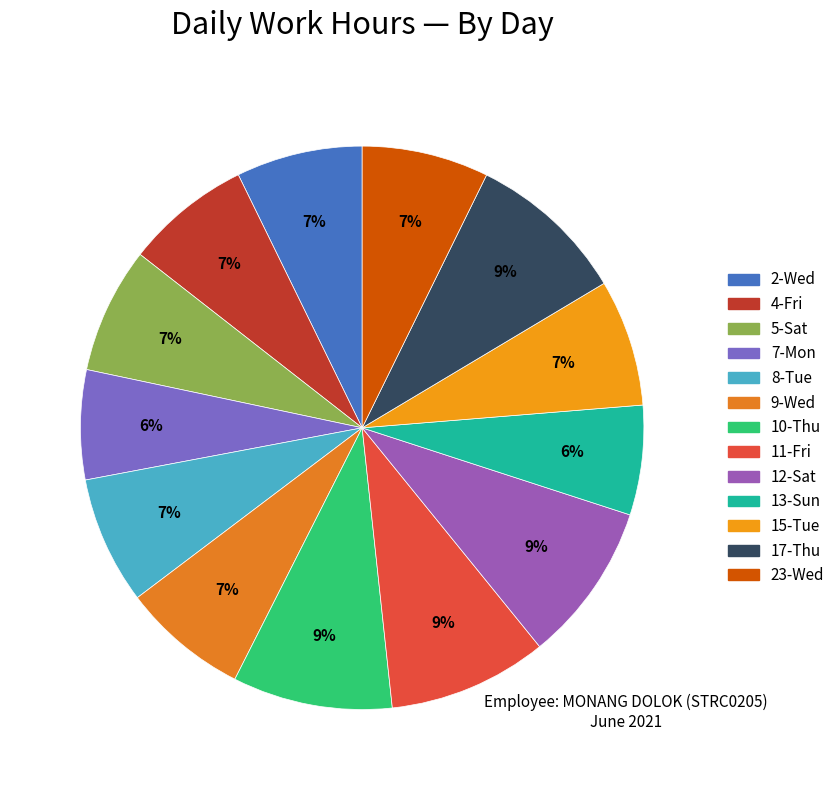

Count the number of slices in the pie.

13